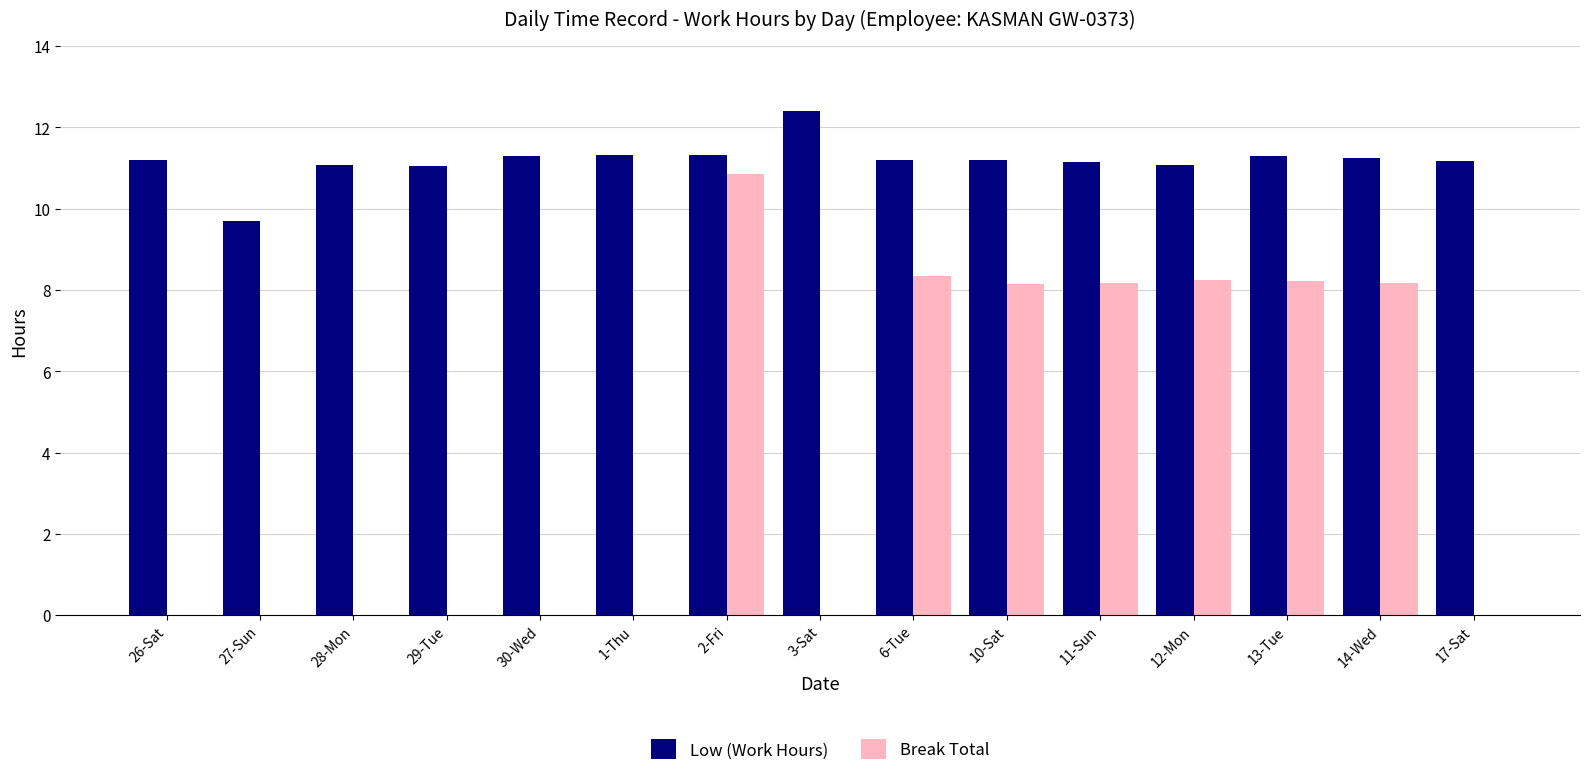

What is the sum of all Break Total values?

60.1